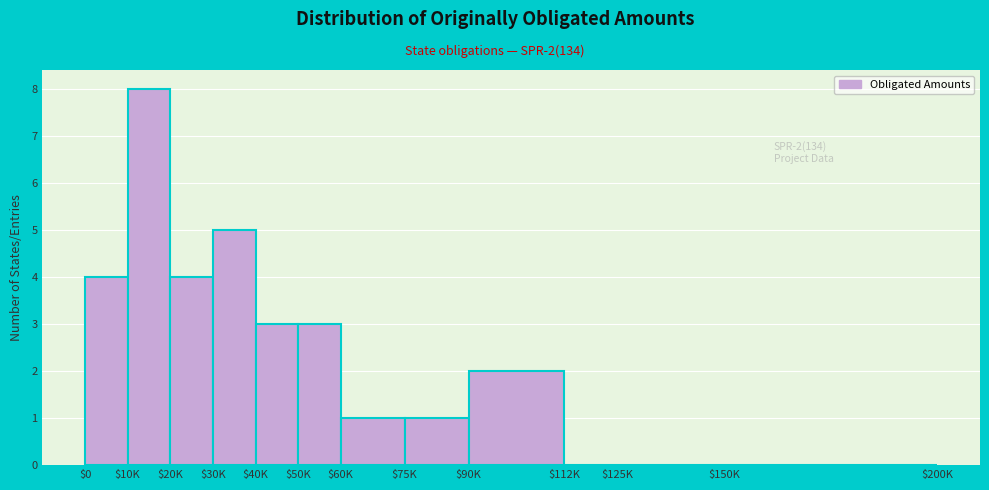

Is it true that the value at $30K is 5?

True